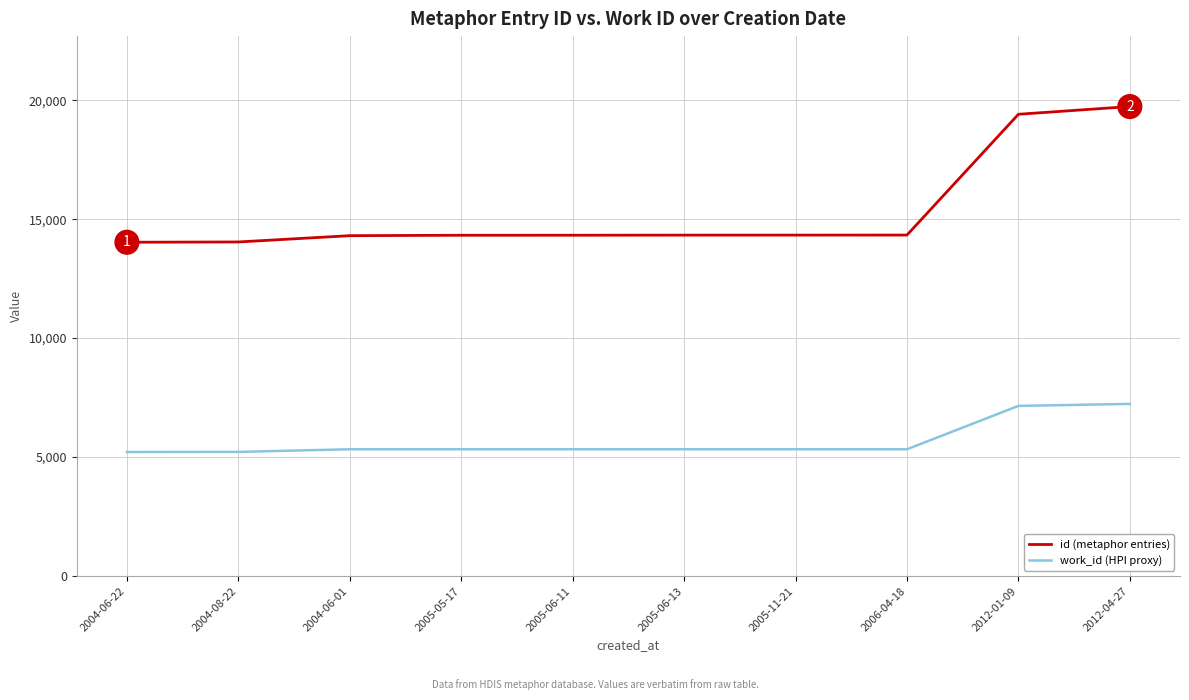

Rank the series by their average value, from lowest to highest.

work_id (HPI proxy), id (metaphor entries)